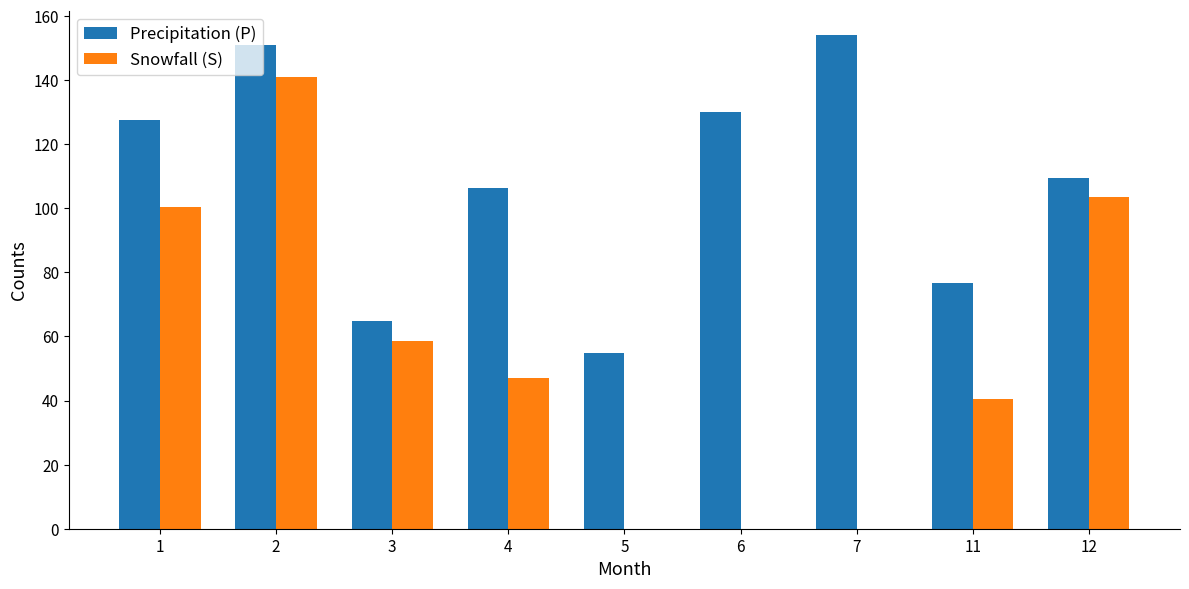

Is it true that Snowfall (S) equals 58.5 at 3?

True